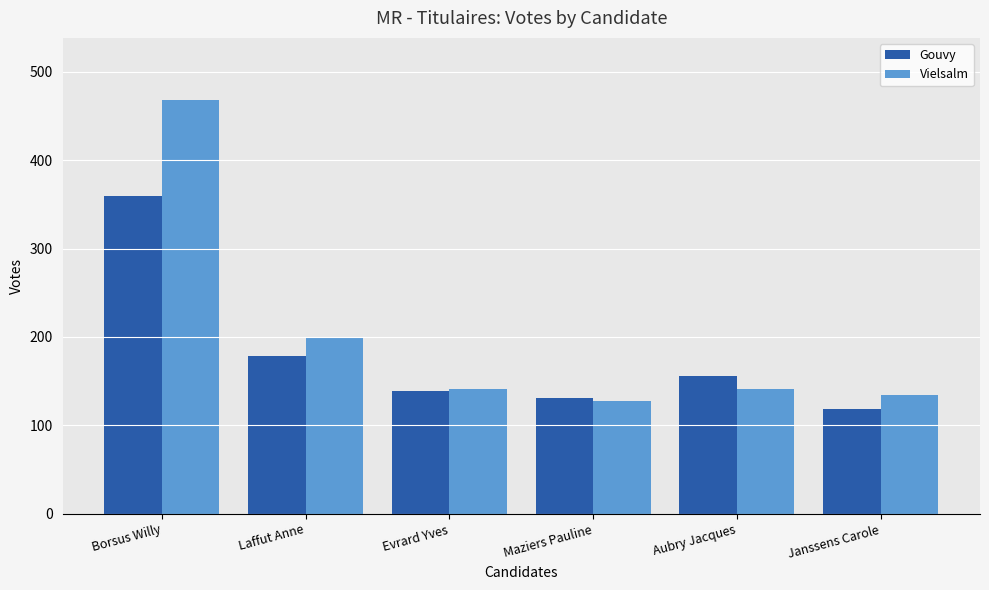

What is the maximum value shown in the chart?

468